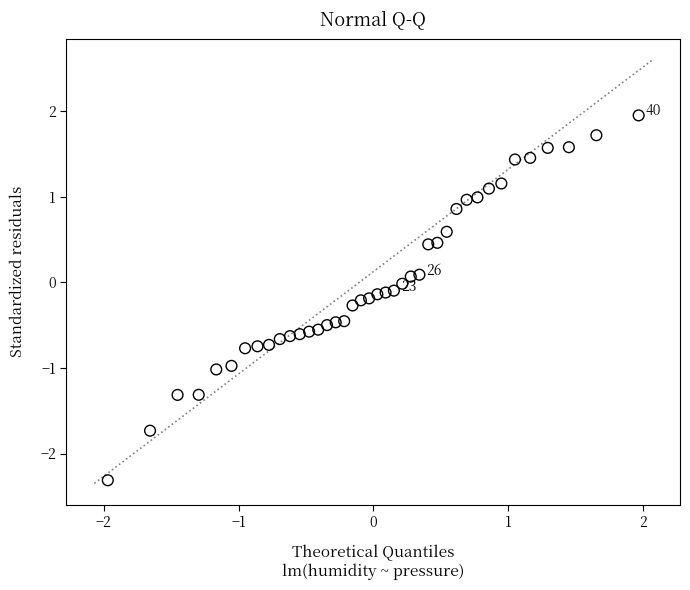

What is the range of X values (max minus min)?

3.9